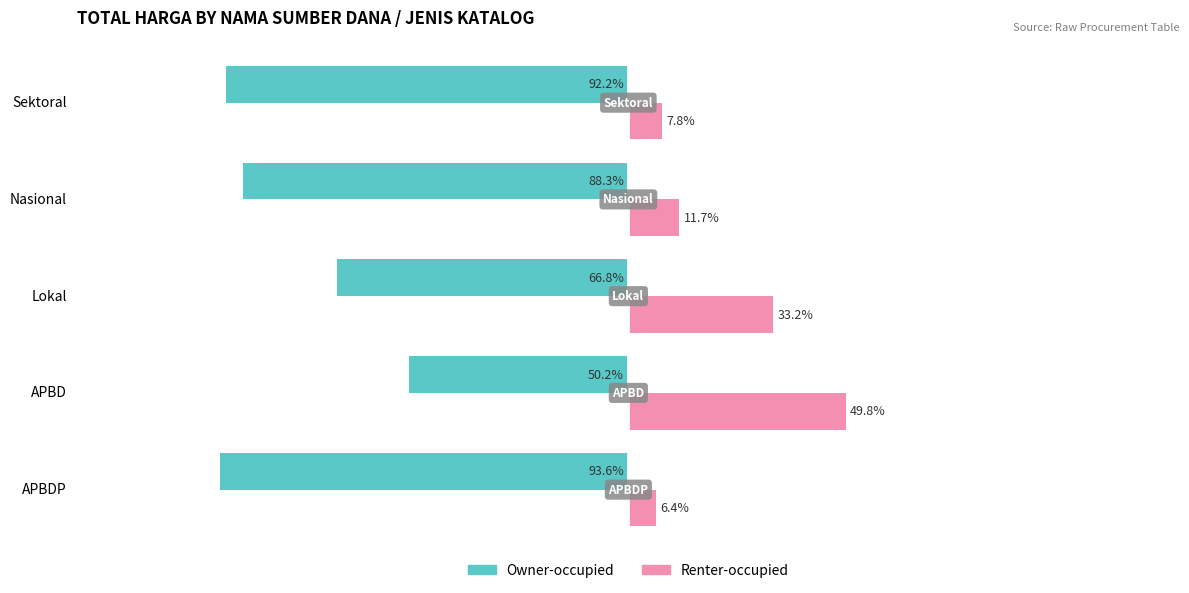

List the series in order of their peak value, highest first.

Renter-occupied, Owner-occupied